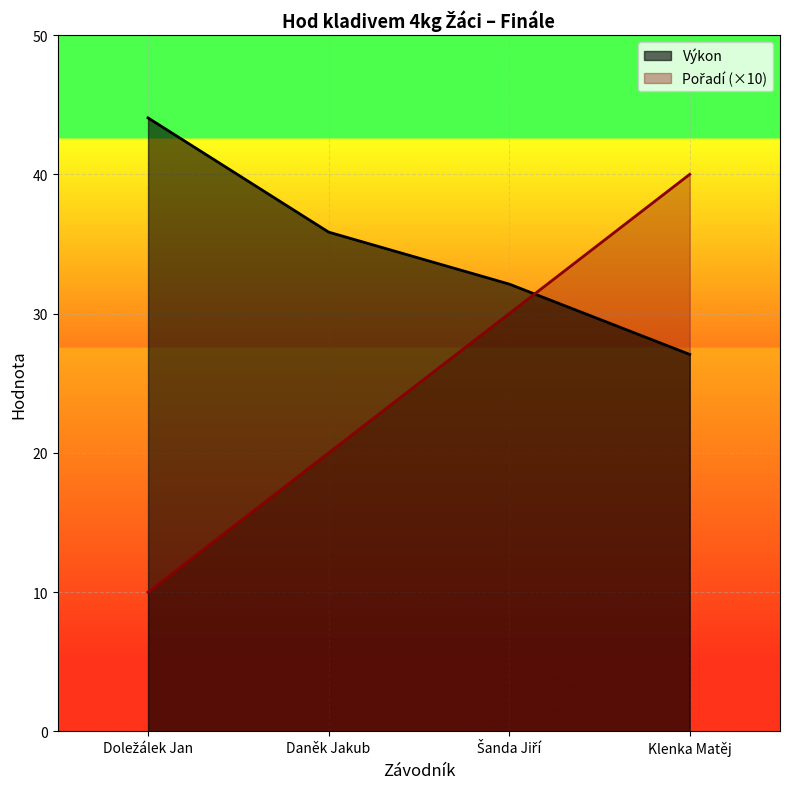

What is the total value across all series at Doležálek Jan?

54.0